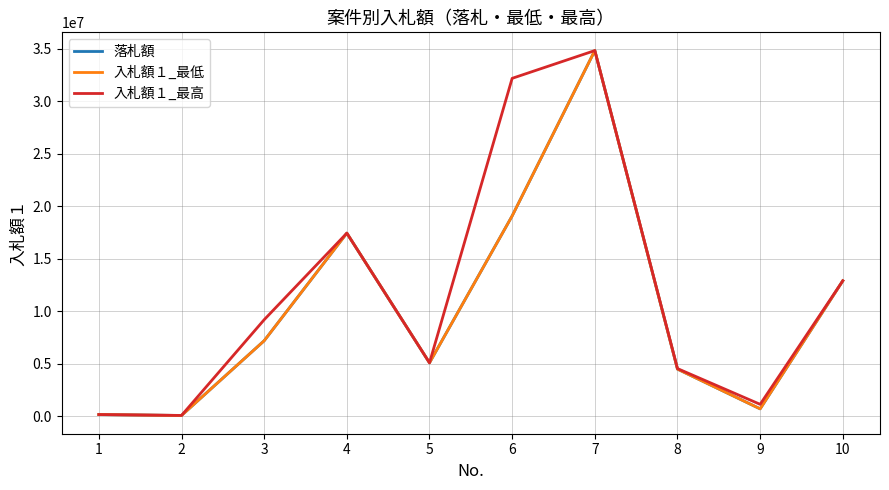

Does the chart display data point markers on the line(s)?

No